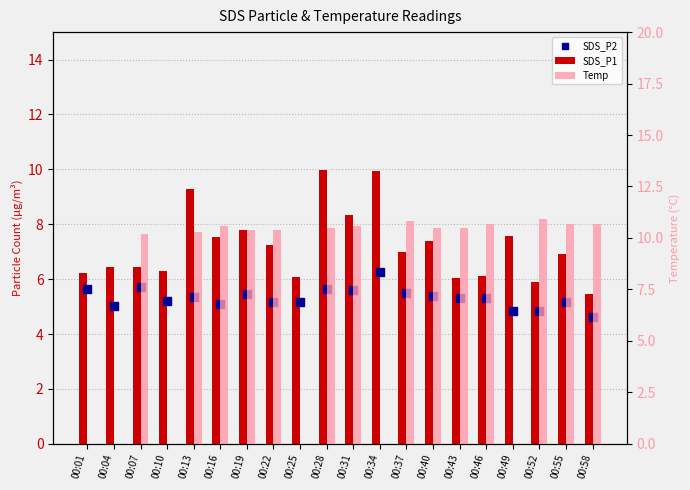

At which category is the sum across all series the highest?

00:28